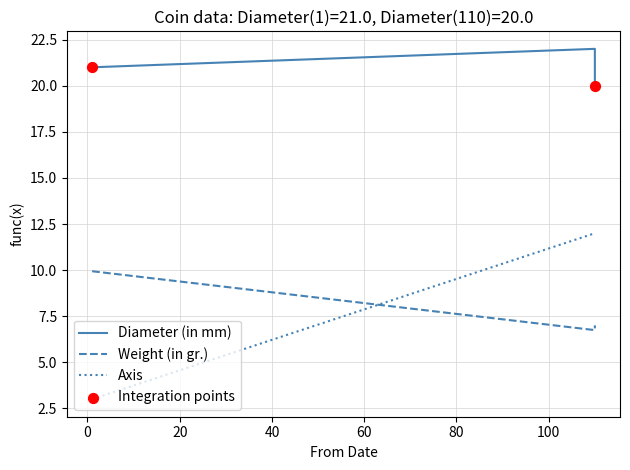

Which series has the largest total across all categories?

Diameter (in mm)